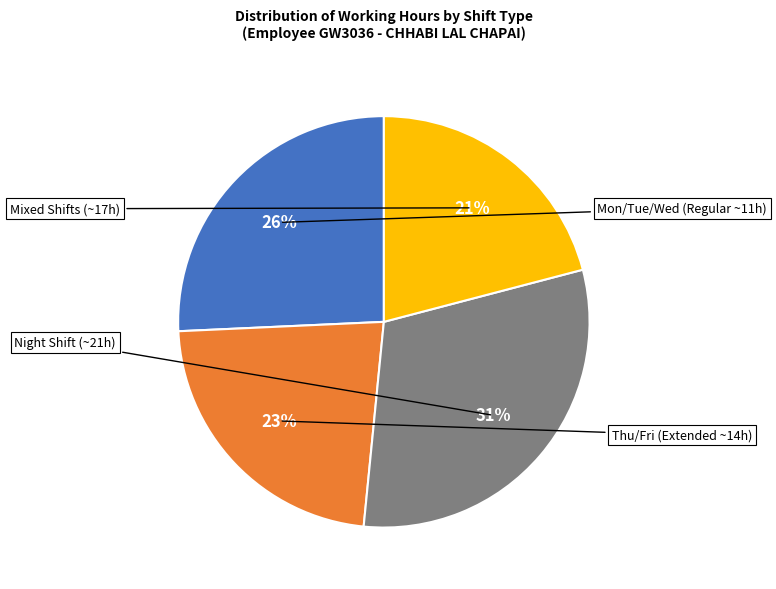

Count the number of slices in the pie.

4